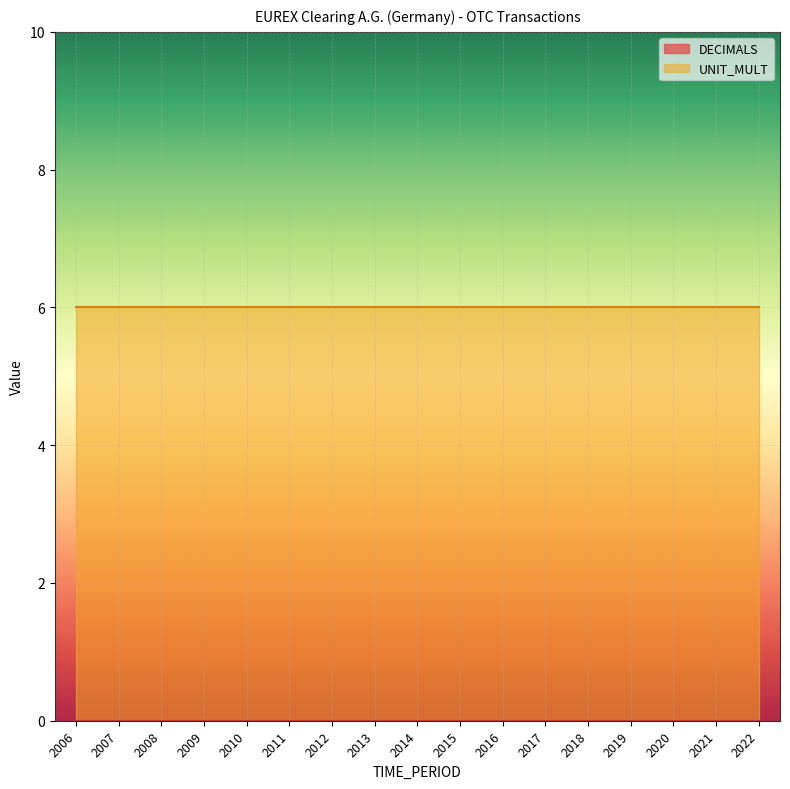

What is the difference between the highest and lowest values at 2007?

6